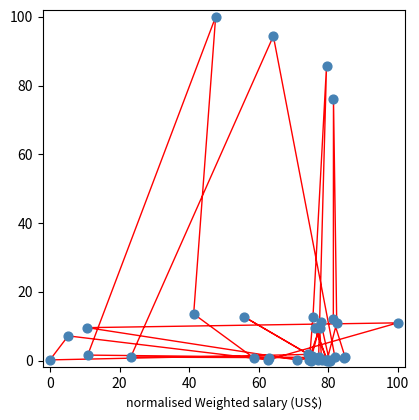

What Y value in the scatter plot is closest to 50?

76.2